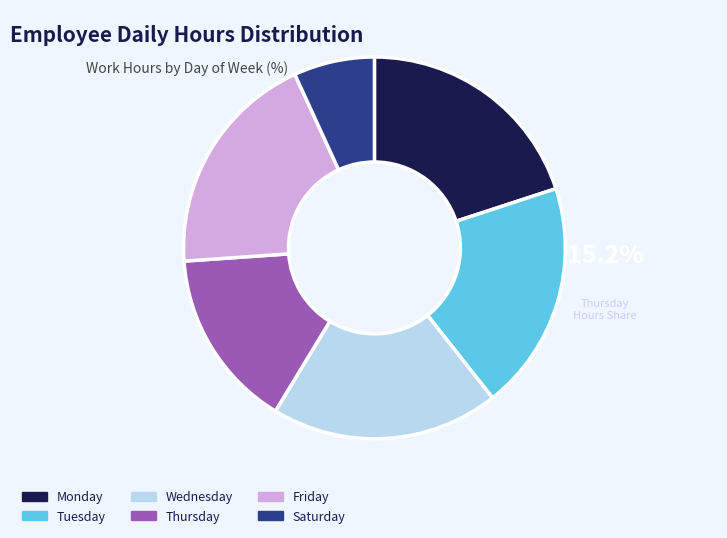

The Tuesday slice represents 19% of the pie. True or false?

True